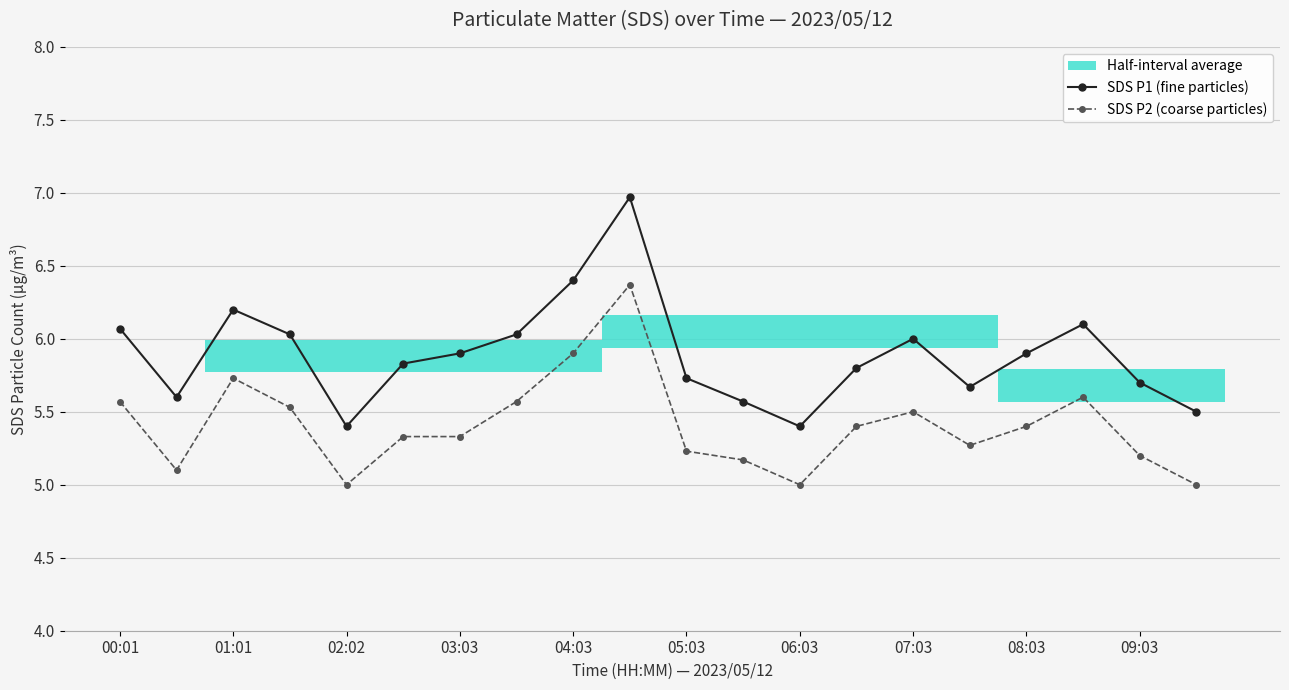

True or false: SDS P2 (coarse particles) has more than 1 points higher than both neighbors.

True